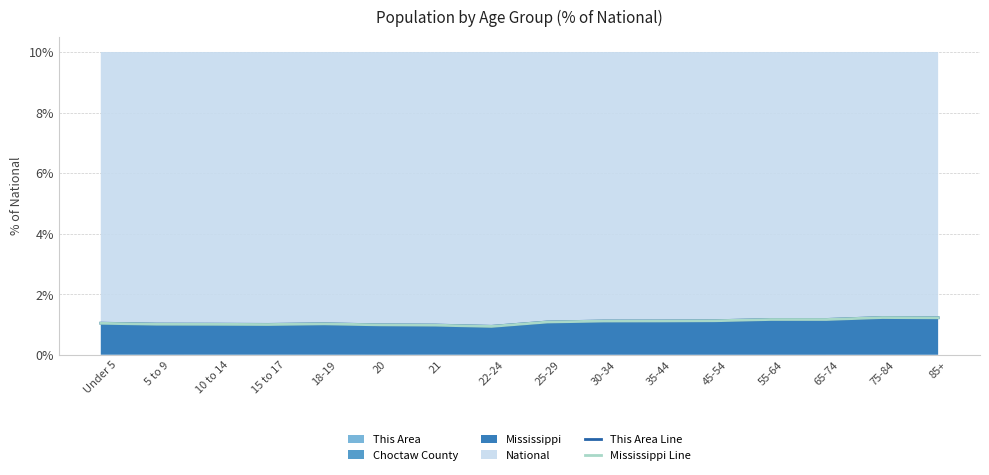

What is the label of the 4th point from the right?

55-64